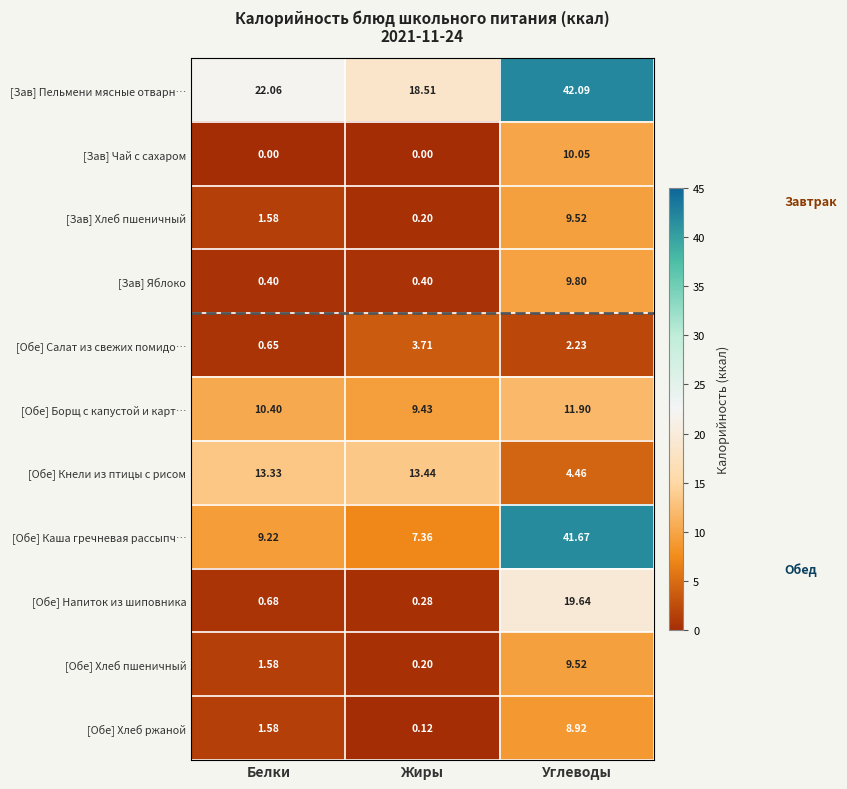

Which series changed the most between Белки and Углеводы?

[Обе] Каша гречневая рассыпч…